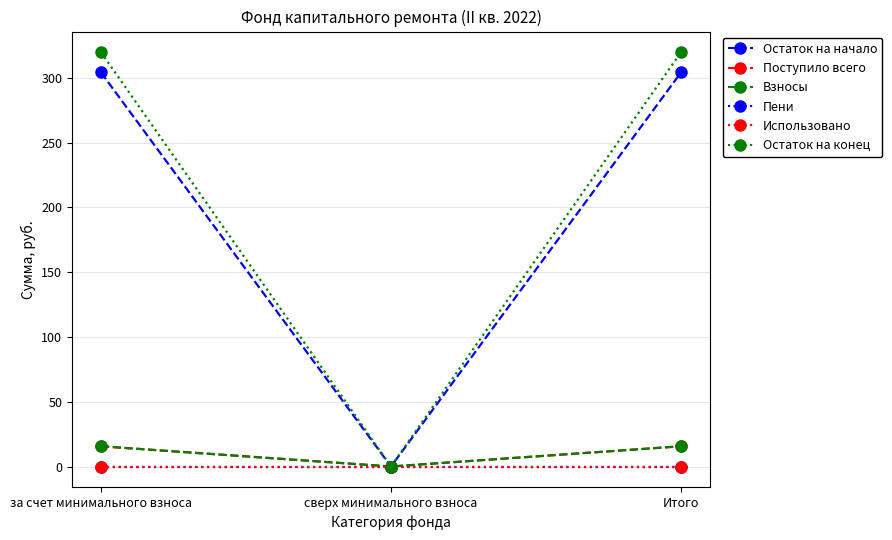

What is the value of the Остаток на начало point at the 3rd from the left?

304.2